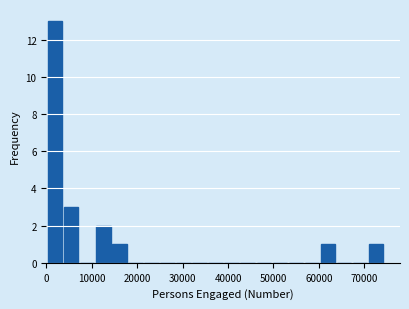

Around what value on the x-axis is the tallest bar? Give the approximate position of its centre, as read against the axis.

2000